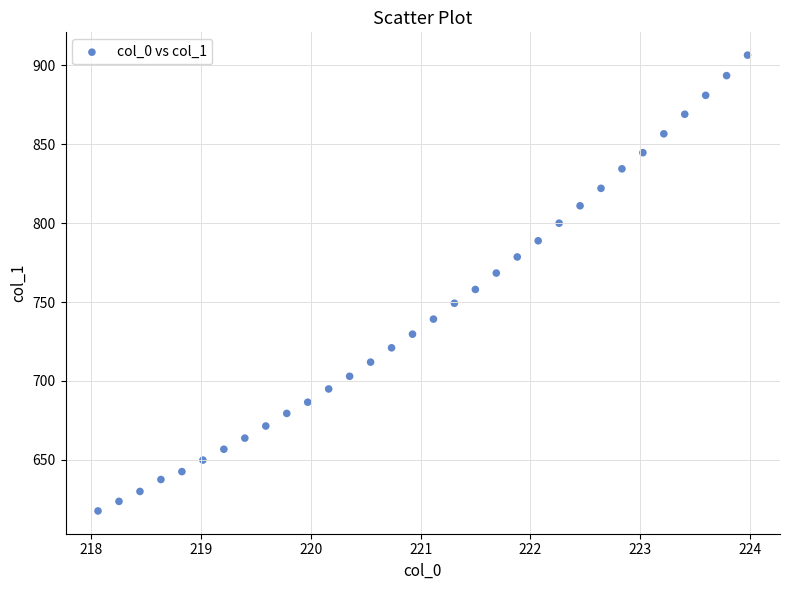

What is the range of X values (max minus min)?

5.9